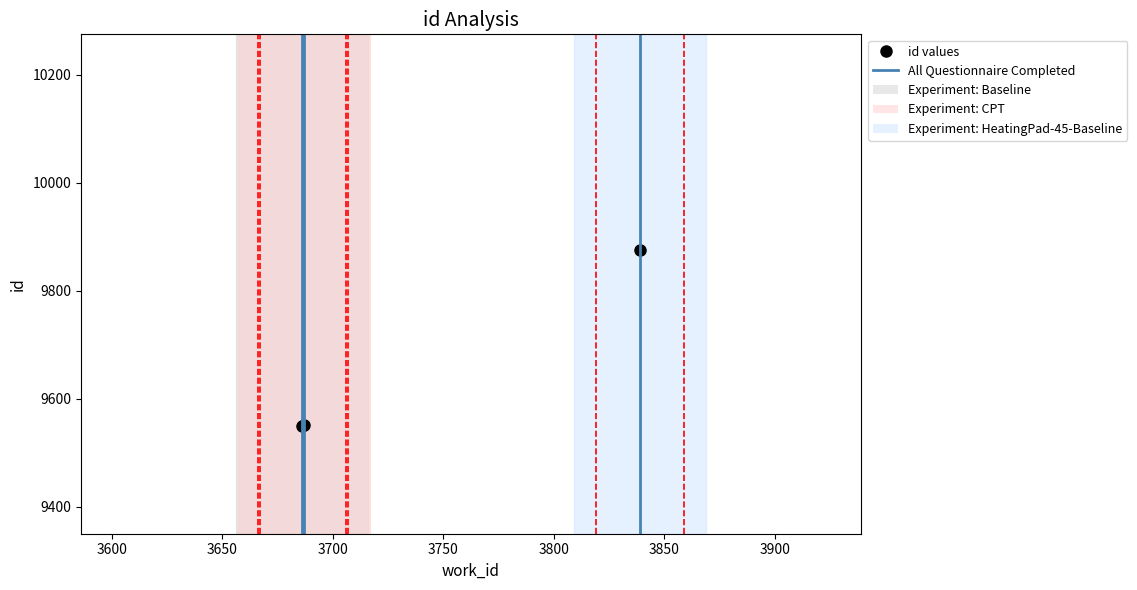

What is the average value?

9659